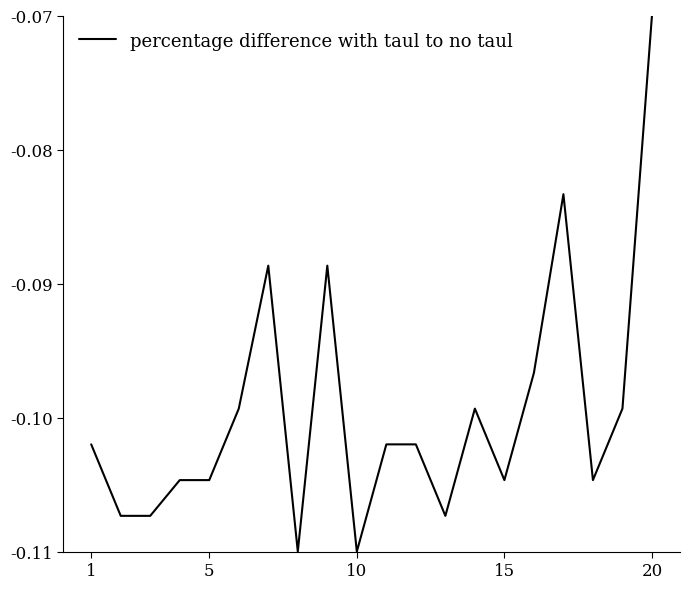

Which label corresponds to the largest value in the chart?

20